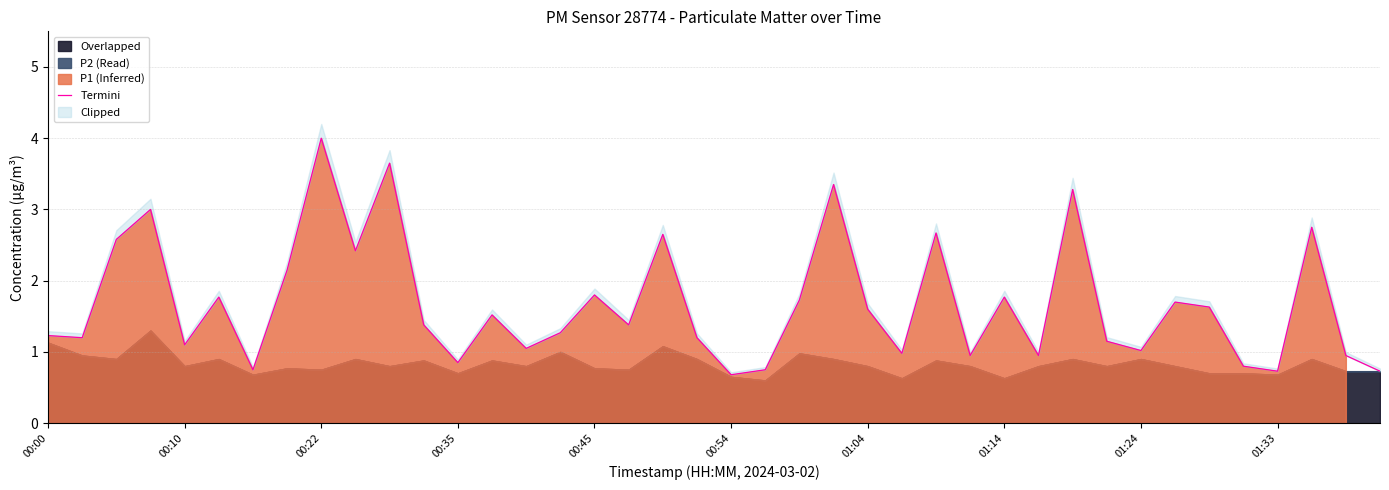

Reading left to right, list all the values displayed in this chart.

1.2	1.2	2.6	3.0	1.1	1.8	0.8	2.1	4.0	2.4	3.6	1.4	0.8	1.5	1.1	1.3	1.8	1.4	2.6	1.2	0.7	0.8	1.7	3.4	1.6	1.0	2.7	0.9	1.8	0.9	3.3	1.1	1.0	1.7	1.6	0.8	0.7	2.8	0.9	0.7